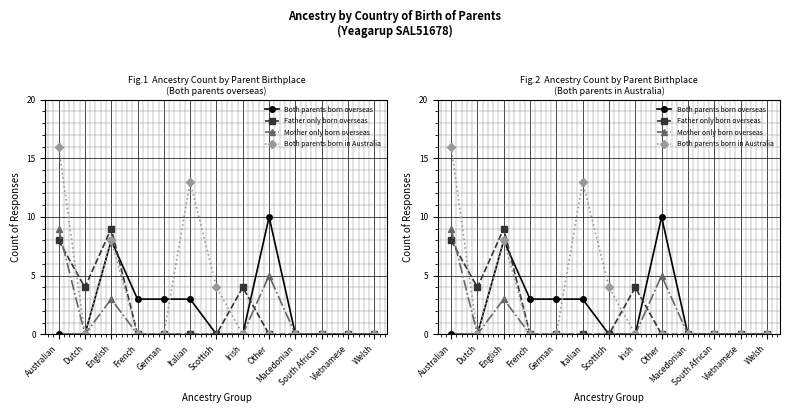

At which label does Both parents born overseas reach its minimum?

Australian